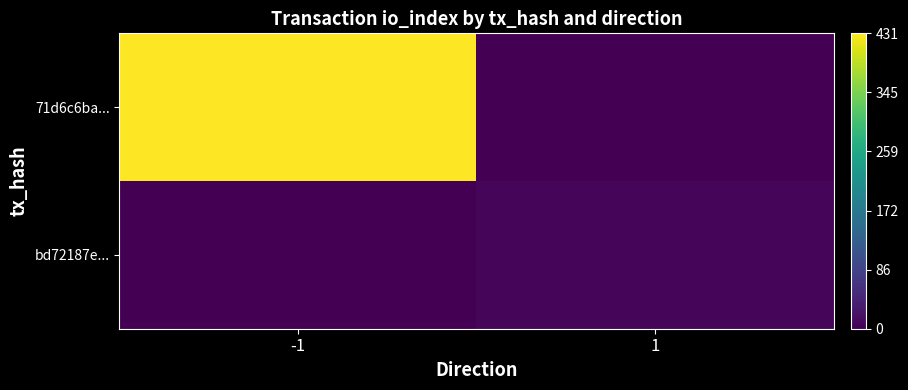

Reading left to right, transcribe all the data shown in this chart.

71d6c6ba...: -1=431	1=0
bd72187e...: -1=0	1=7